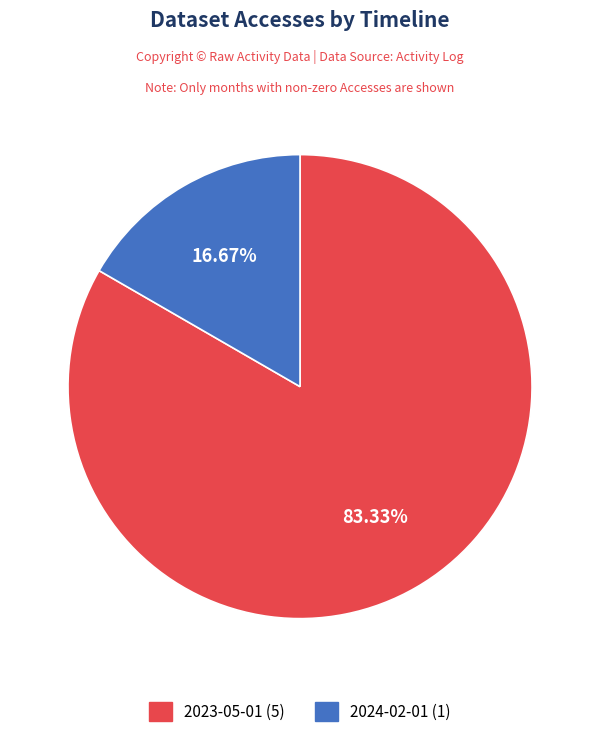

True or false: 2024-02-01 accounts for 27% of the total.

False